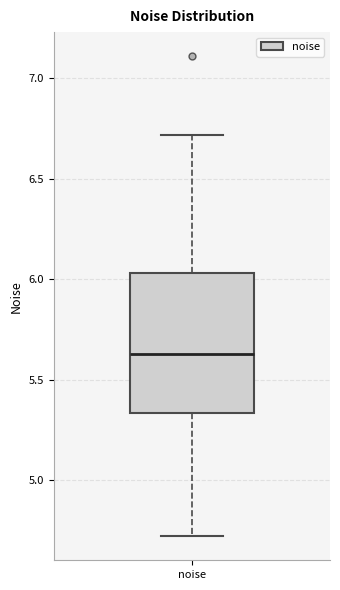

Transcribe this box plot: give where the median line is, the range the box spans, and where the two whiskers end, as read against the y-axis. The values are not printed on the chart, so give them approximately, as read against the axis.

median 5.65, box 5.35 to 6.05, whiskers 4.70 to 6.70